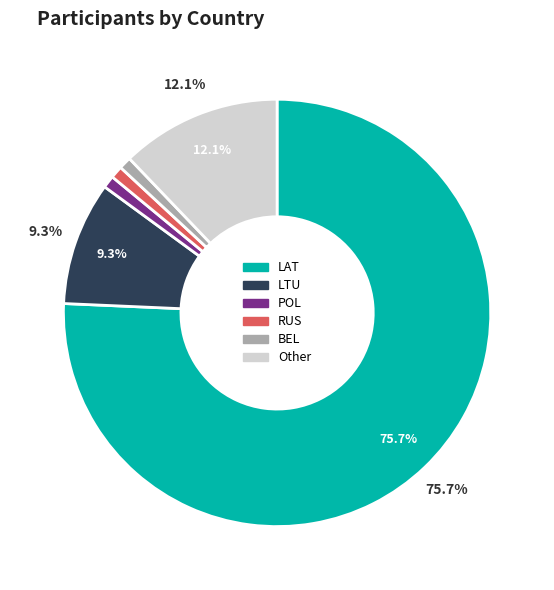

What is the ratio of the value at RUS to the value at LTU?

0.1